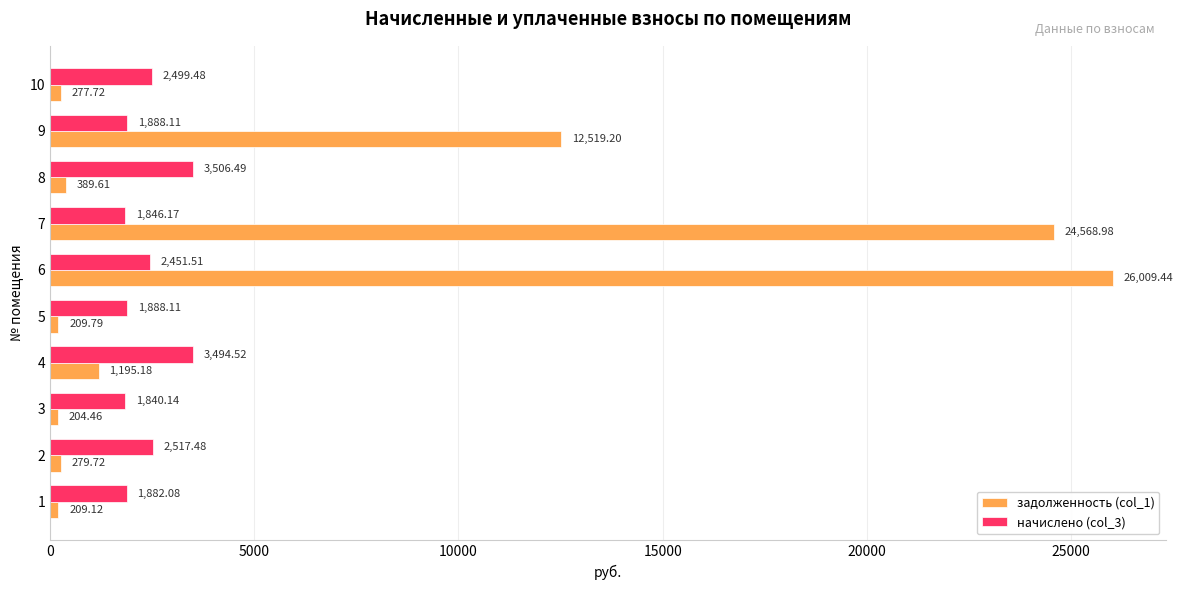

At which category does the chart reach its peak across all series?

6